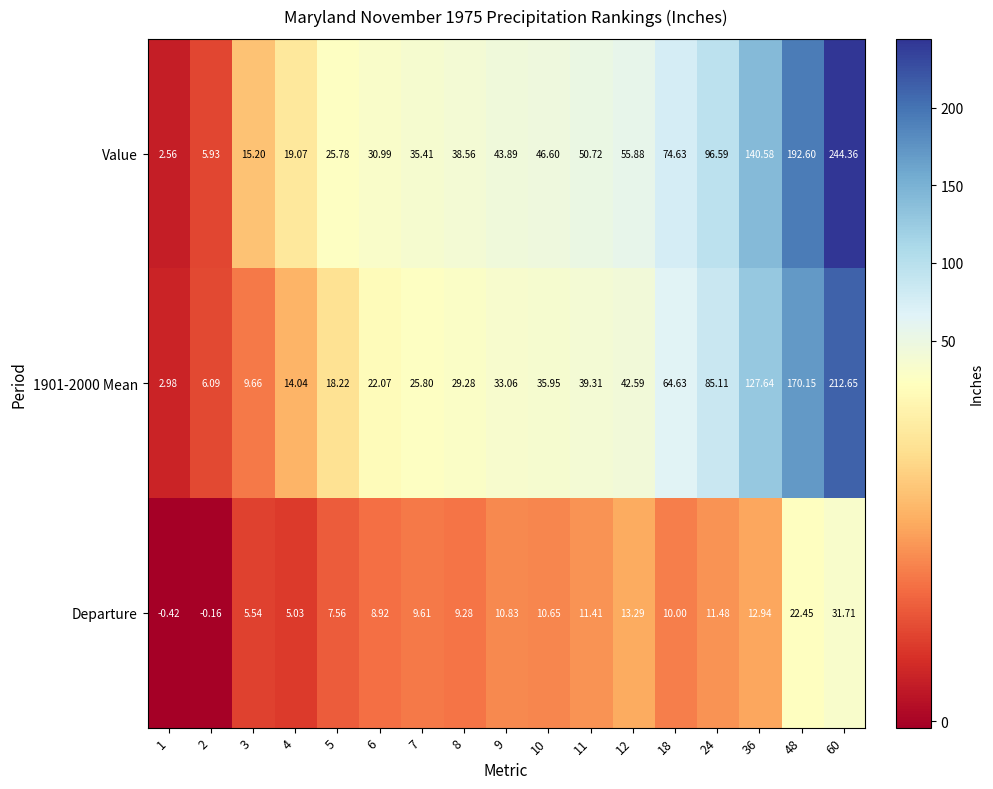

At which category is the sum across all series the highest?

60